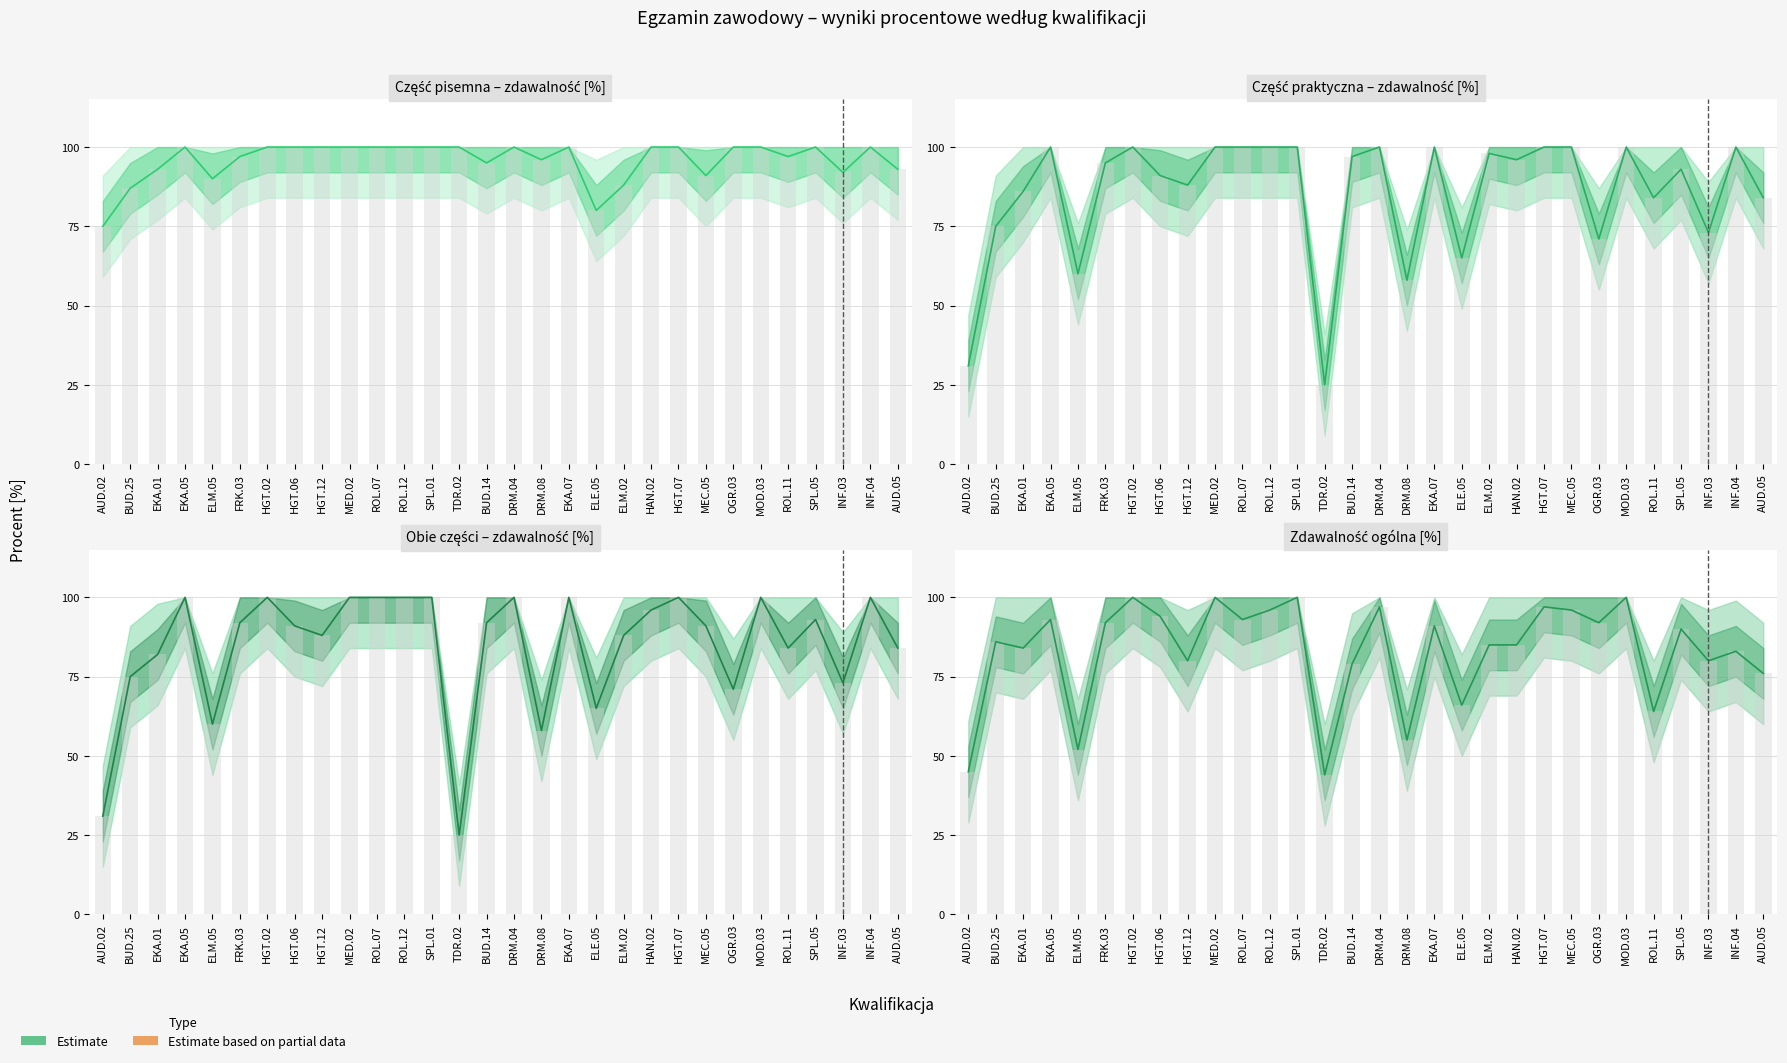

Rank the series by their maximum value, from lowest to highest.

Część pisemna – zdawalność [%], Część praktyczna – zdawalność [%], Obie części – zdawalność [%], Zdawalność ogólna [%]